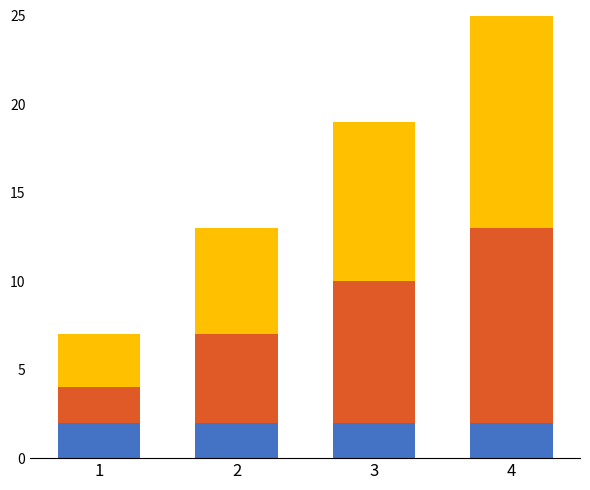

At which category is the sum across all series the highest?

4